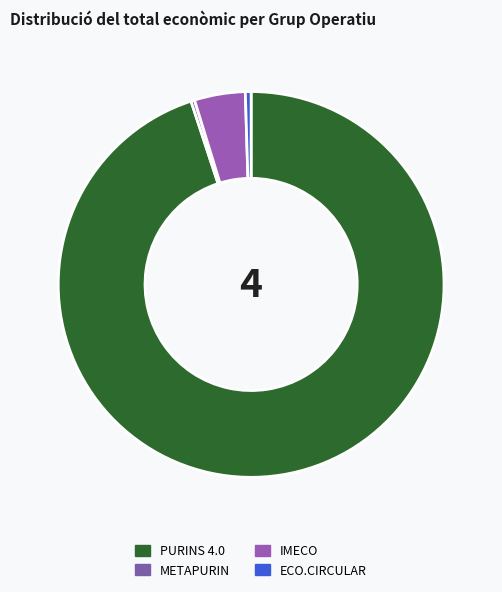

Which has a higher value, METAPURIN or IMECO?

IMECO